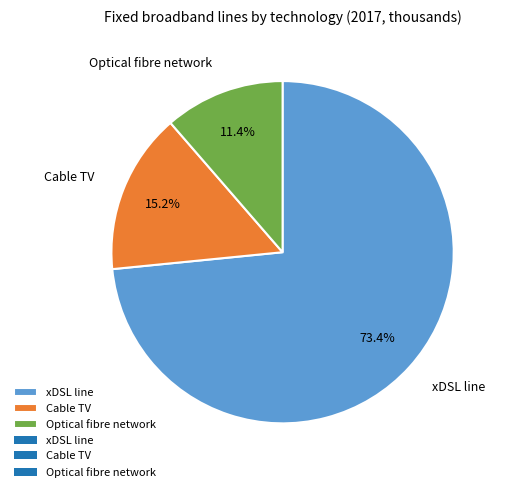

To the nearest percent, what is the difference between the Optical fibre network and xDSL line slice percentages?

62%